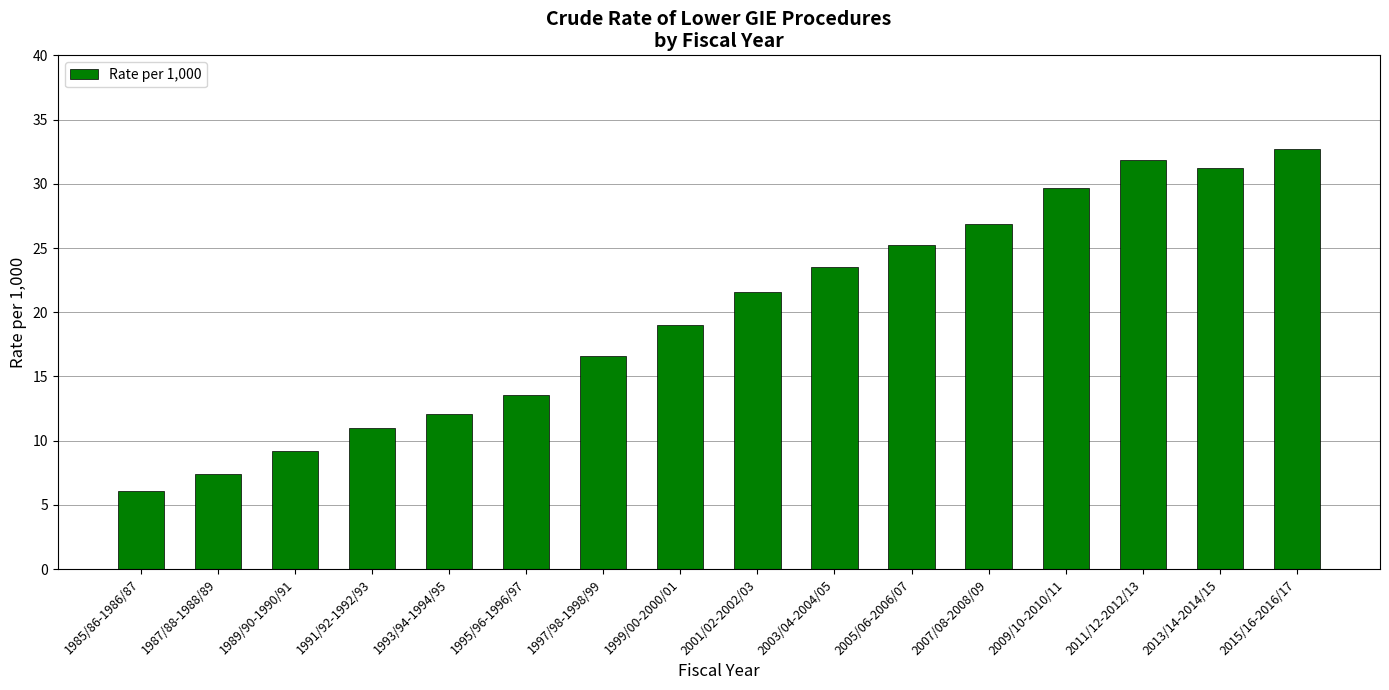

How many bars are there in total?

16